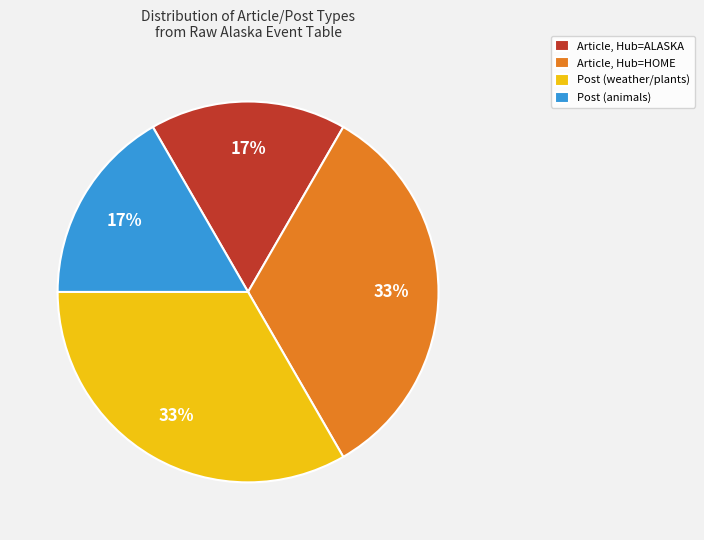

What percentage is the Post (animals) slice, to the nearest percent?

17%